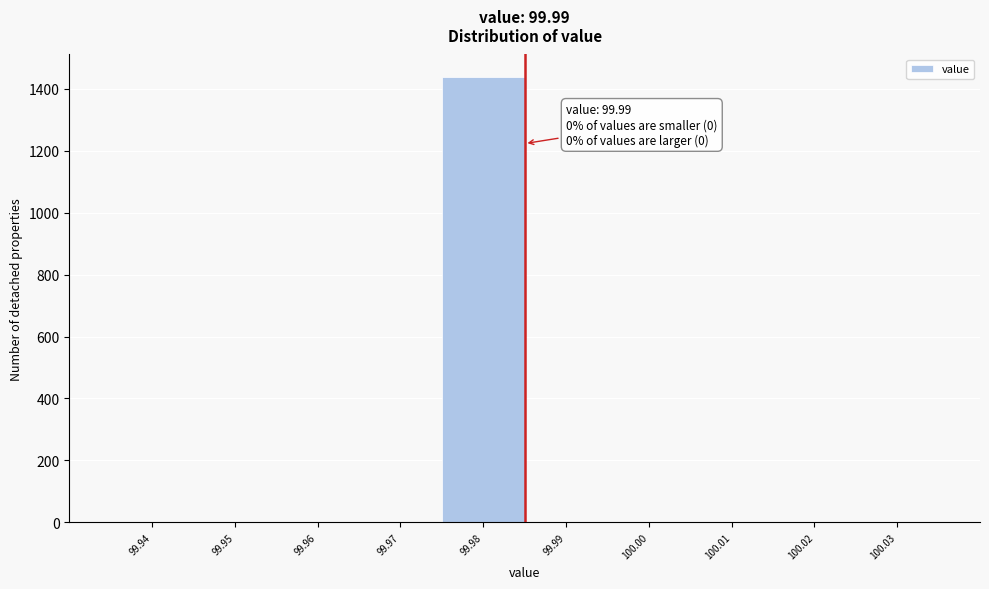

Reading left to right, transcribe all the data shown in this chart.

99.94=0	99.95=0	99.96=0	99.97=0	99.98=1439	99.99=0	100.00=0	100.01=0	100.02=0	100.03=0